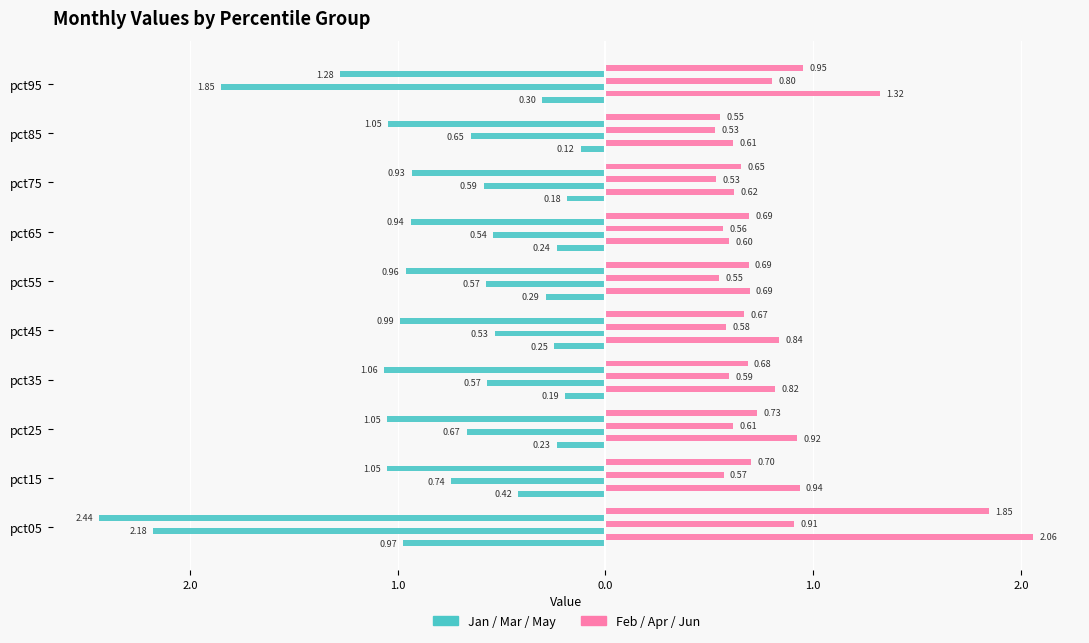

Reading left to right, extract all data points from this chart.

Jan: -1.0	-0.4	-0.2	-0.2	-0.2	-0.3	-0.2	-0.2	-0.1	-0.3
Feb: 2.1	0.9	0.9	0.8	0.8	0.7	0.6	0.6	0.6	1.3
Mar: -2.2	-0.7	-0.7	-0.6	-0.5	-0.6	-0.5	-0.6	-0.6	-1.9
Apr: 0.9	0.6	0.6	0.6	0.6	0.5	0.6	0.5	0.5	0.8
May: -2.4	-1.1	-1.1	-1.1	-1.0	-1.0	-0.9	-0.9	-1.0	-1.3
Jun: 1.8	0.7	0.7	0.7	0.7	0.7	0.7	0.7	0.6	1.0